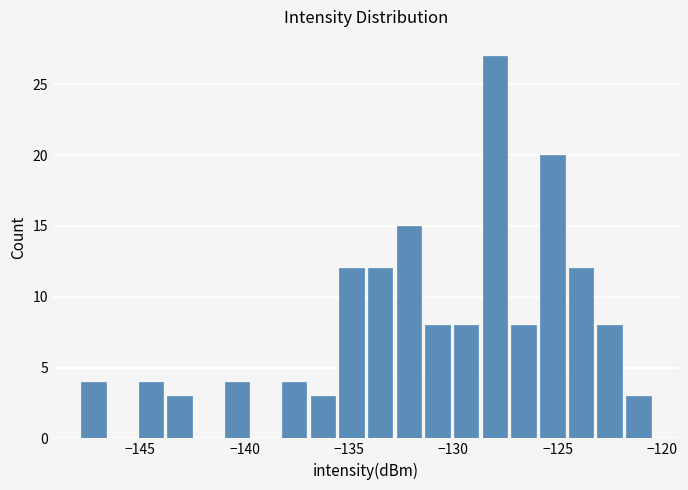

Read against the x-axis, roughly where is the centre of the tallest bar?

-128.0